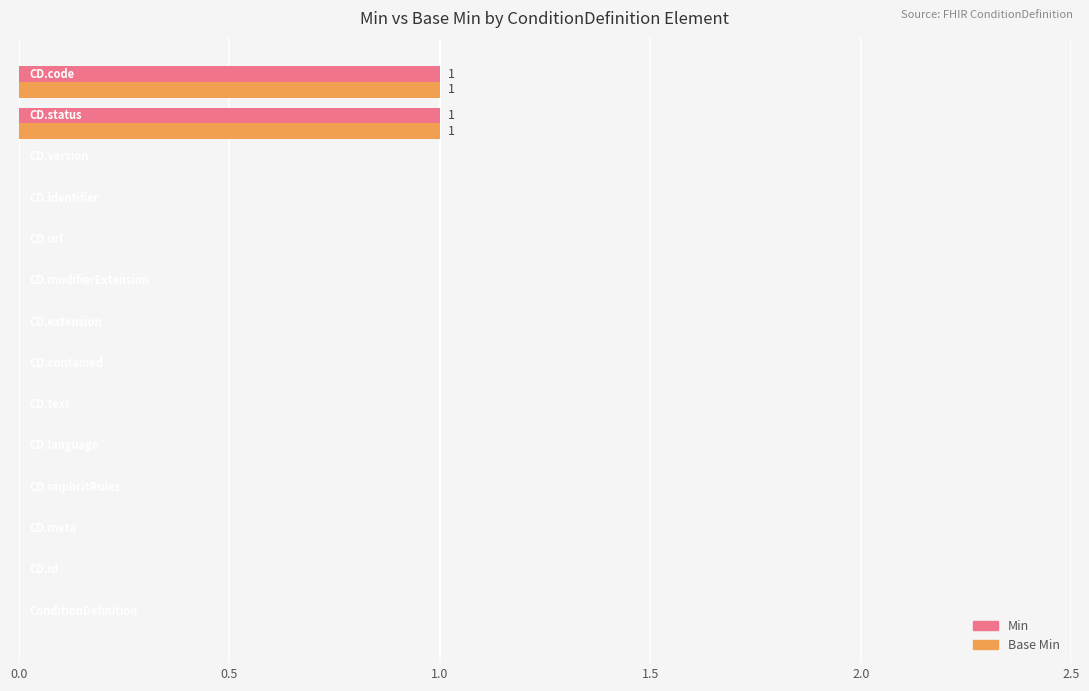

What is the value of the Min bar at the 13th from the left?

1